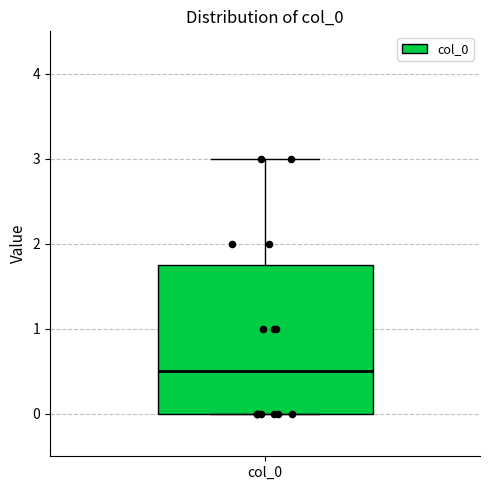

Read this box plot against the y-axis: the position of the median line, the range covered by the box, and the ends of both whiskers. The values are not printed on the chart, so give them approximately, as read against the axis.

median 0.5, box 0.0 to 1.8, whiskers 0.0 to 3.0